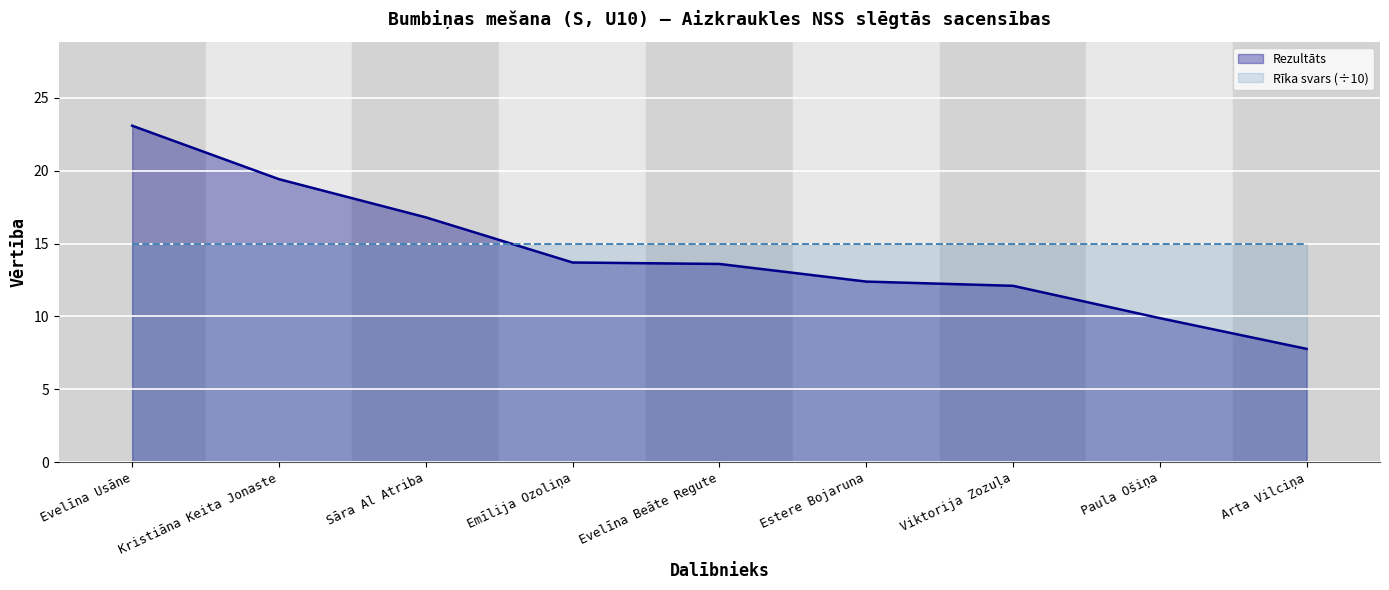

What is the difference between the maximum and minimum values in the Rezultāts series?

15.3